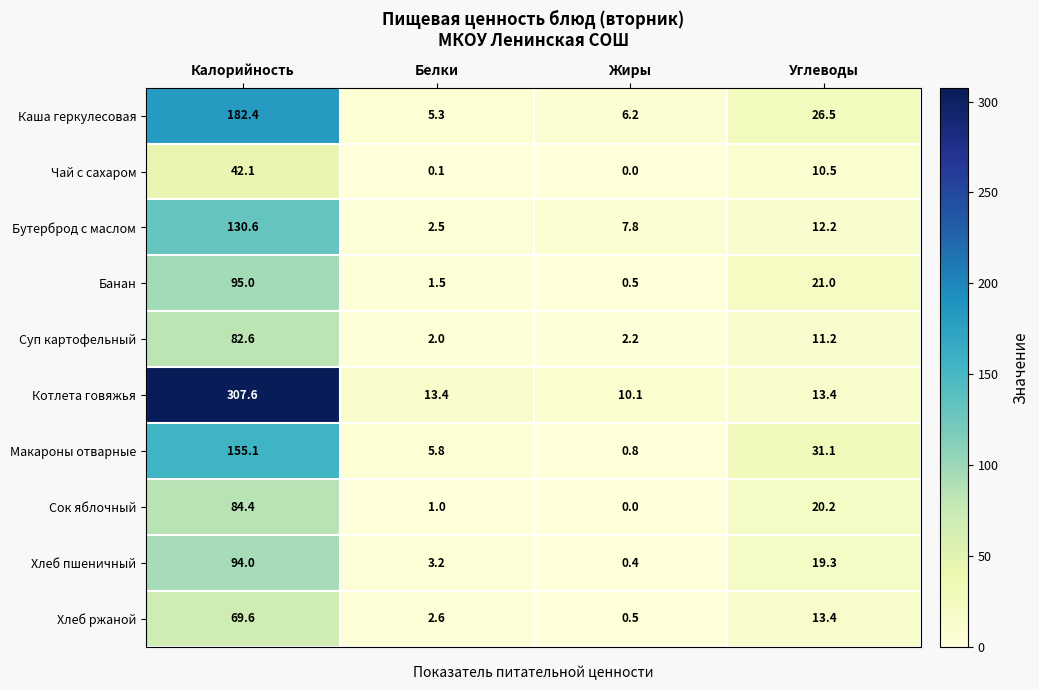

What is the lowest value of the Котлета говяжья series?

10.1